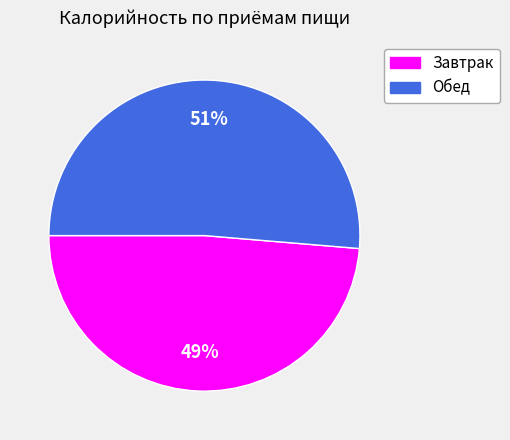

Is it true that Обед is 38% of the pie?

False